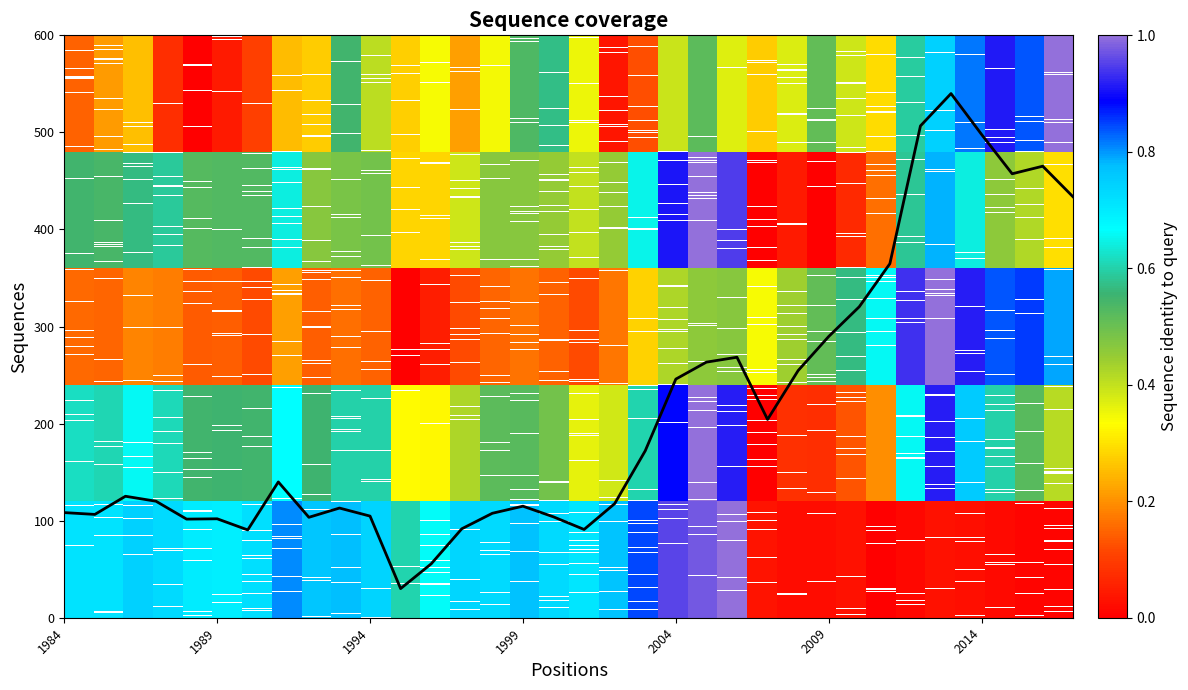

What is the difference between the maximum and minimum values?

510.0